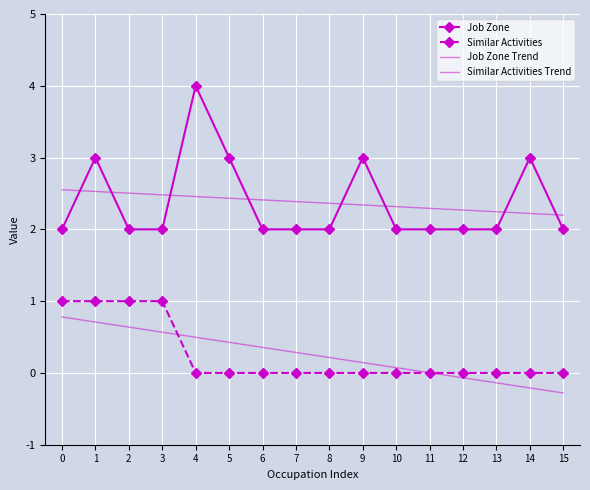

The value of Similar Activities at 0 is 1.7. True or false?

False